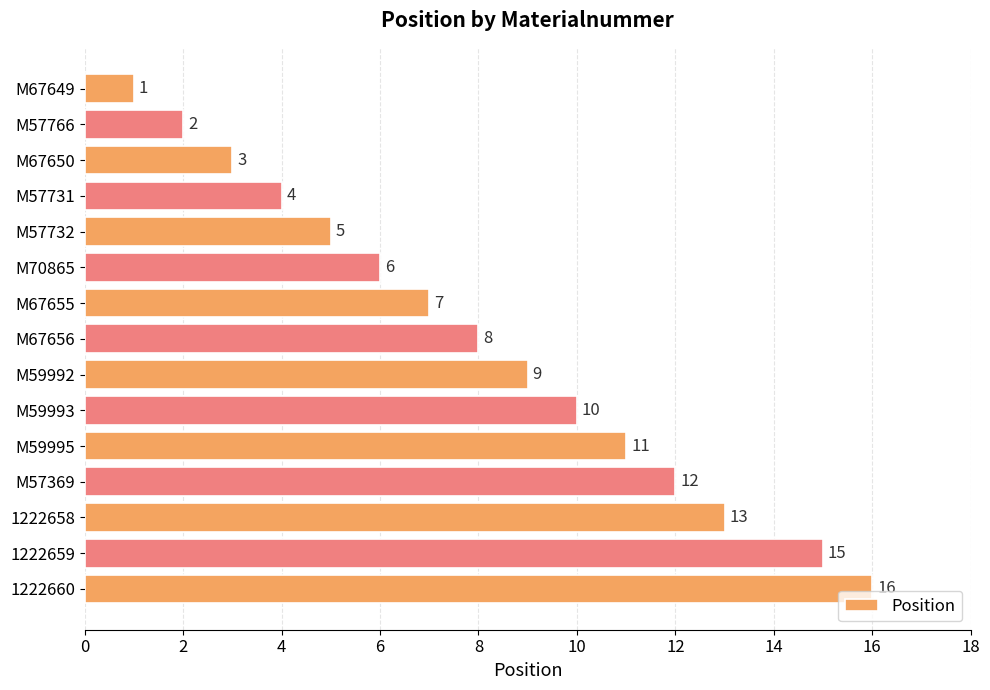

How many bars are there in total?

15